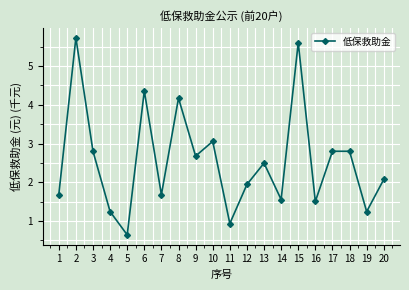

What is the sum of all values?

51.0